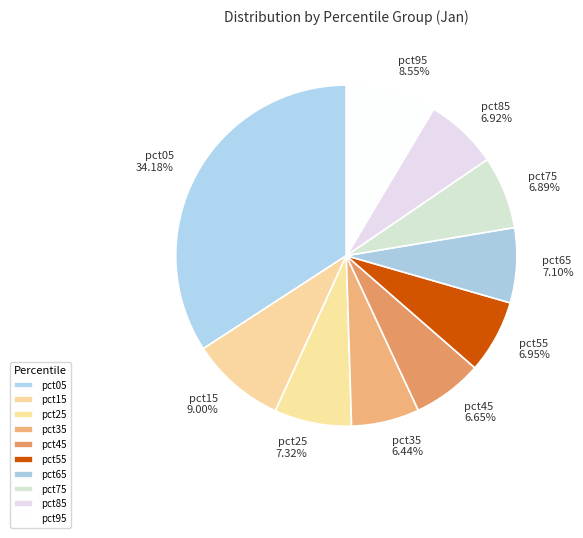

Which slice is the largest?

pct05